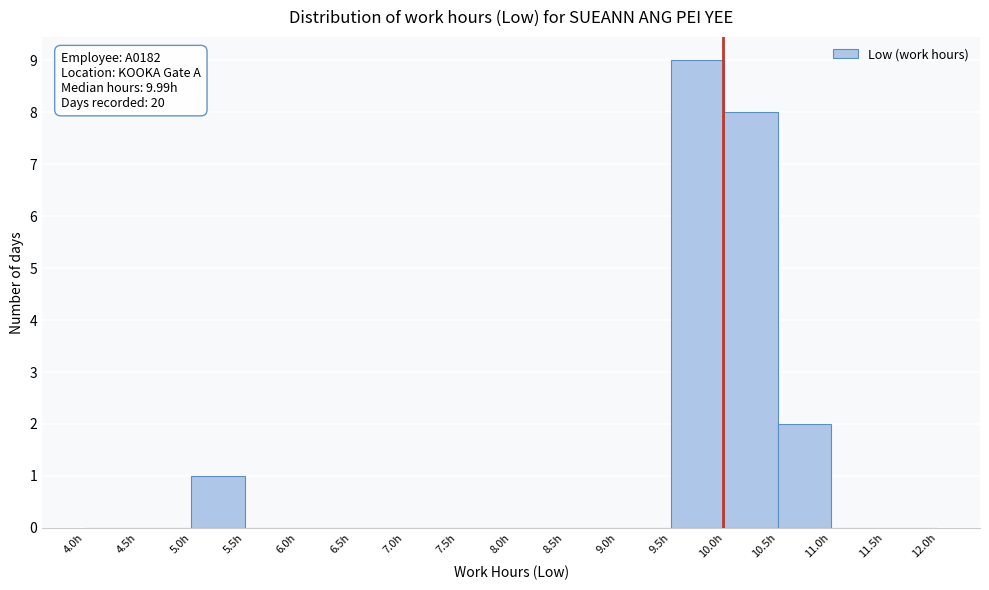

Which range on the x-axis has the tallest bar?

9.5 to 10.0